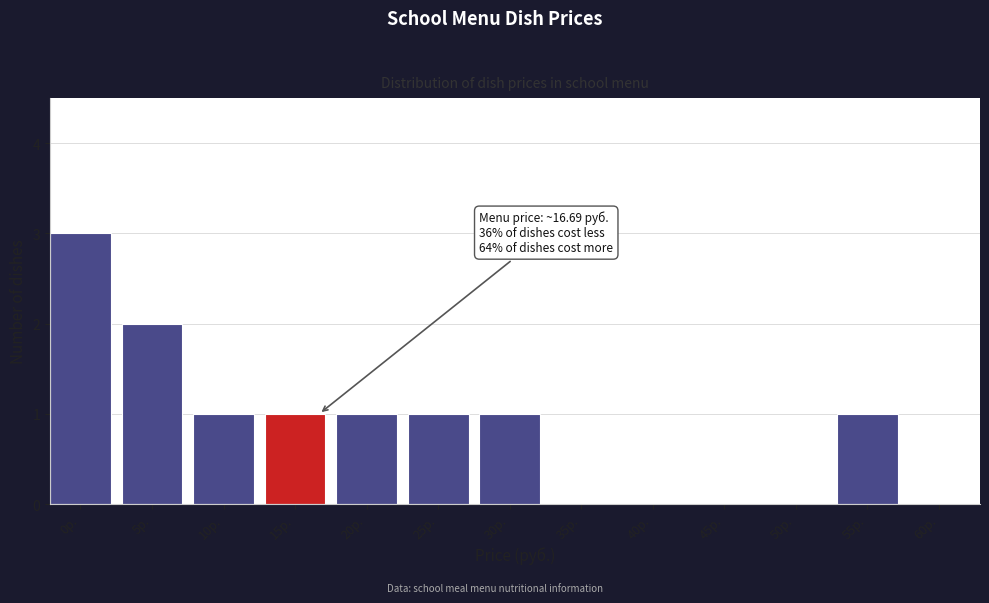

Reading left to right, what are all the values shown in this chart?

0р.=3	5р.=2	10р.=1	15р.=1	20р.=1	25р.=1	30р.=1	35р.=0	40р.=0	45р.=0	50р.=0	55р.=1	60р.=0